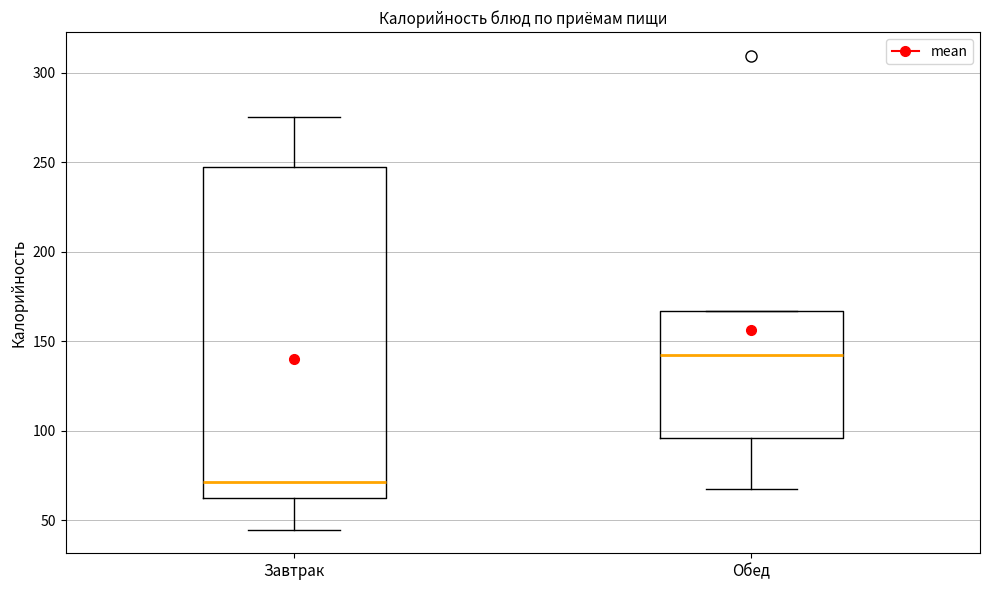

Reading left to right, transcribe this box plot: for each box, give where its median line is, the range the box spans, and where its two whiskers end, as read against the y-axis. The values are not printed on the chart, so give them approximately, as read against the axis.

Завтрак: median 70, box 65 to 245, whiskers 45 to 275
Обед: median 140, box 95 to 165, whiskers 65 to 165